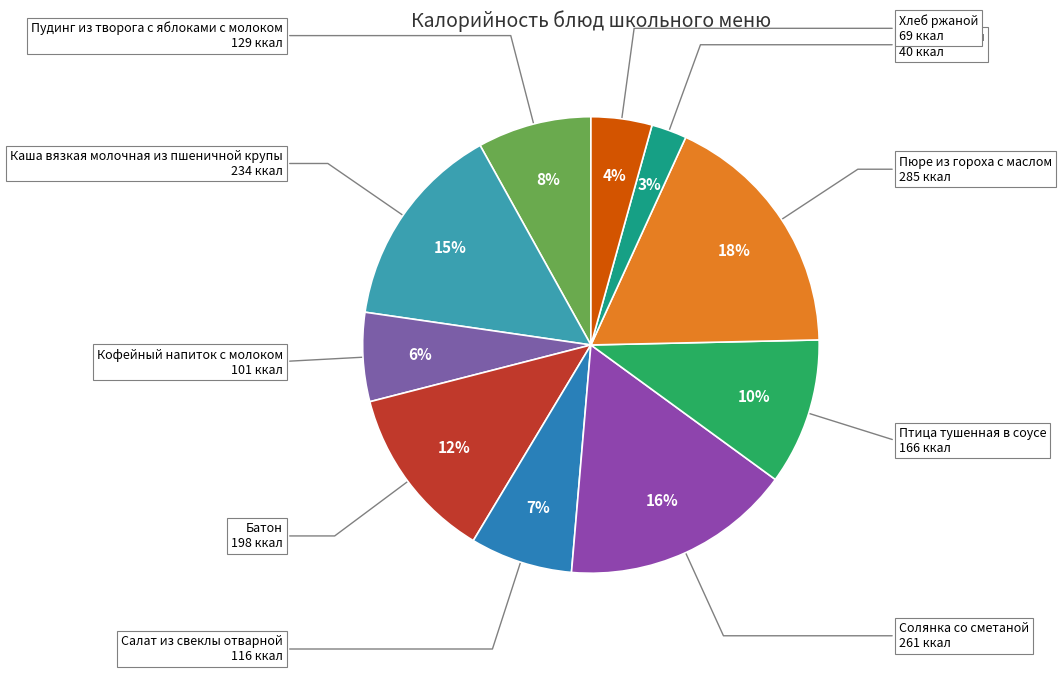

Rank the categories by value from highest to lowest.

Пюре из гороха с маслом, Солянка со сметаной, Каша вязкая молочная из пшеничной крупы, Батон, Птица тушенная в соусе, Пудинг из творога с яблоками с молоком, Салат из свеклы отварной, Кофейный напиток с молоком, Хлеб ржаной, Чай с сахаром